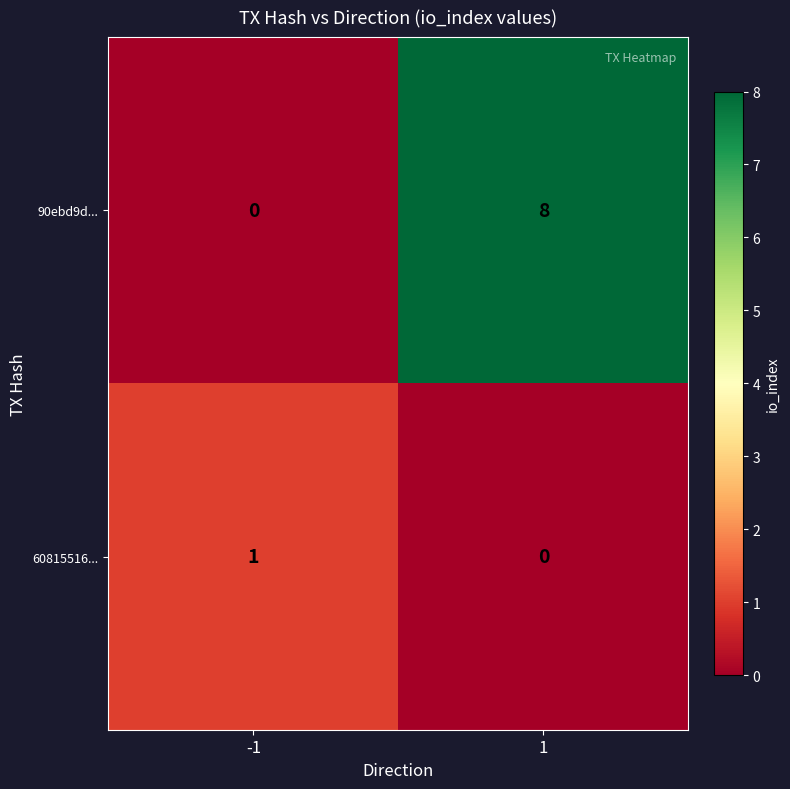

Which series has the widest spread of values?

90ebd9d...